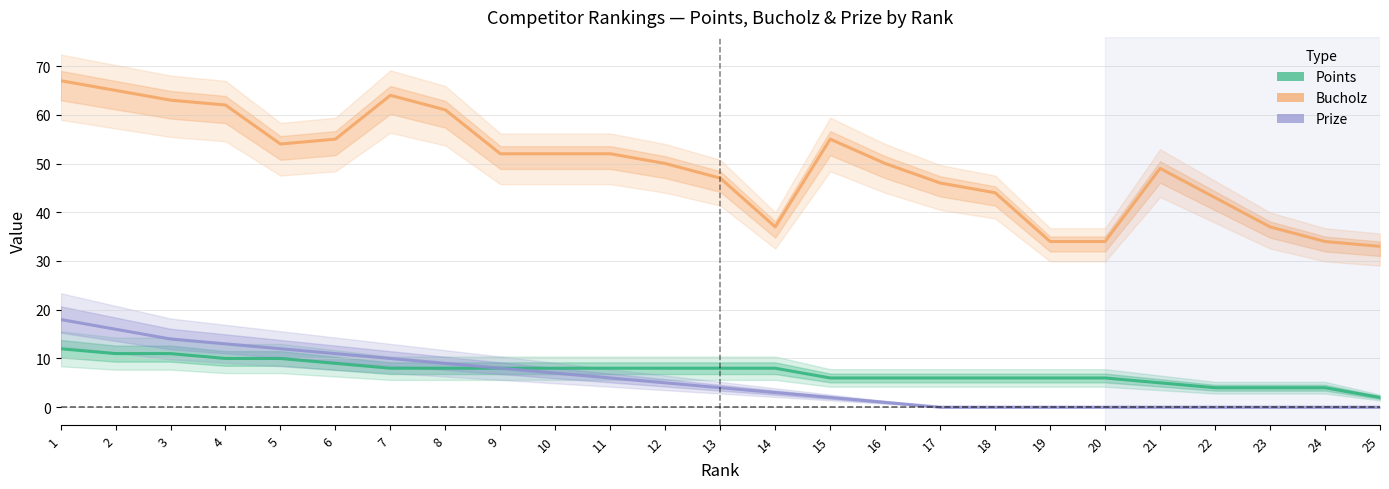

Which label corresponds to the largest value in the chart?

1